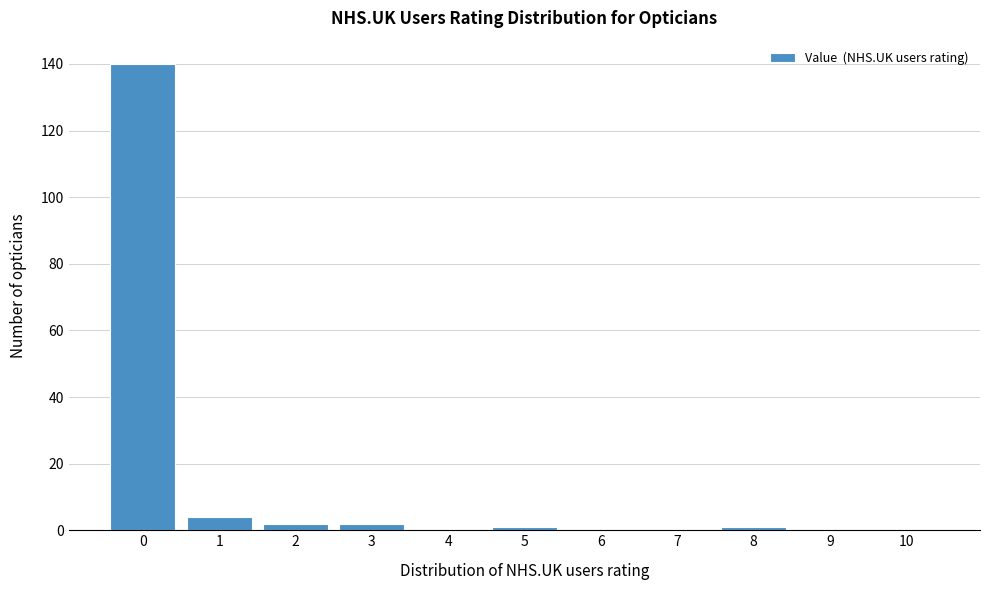

Reading left to right, transcribe all the data shown in this chart.

0=140	1=4	2=2	3=2	4=0	5=1	6=0	7=0	8=1	9=0	10=0